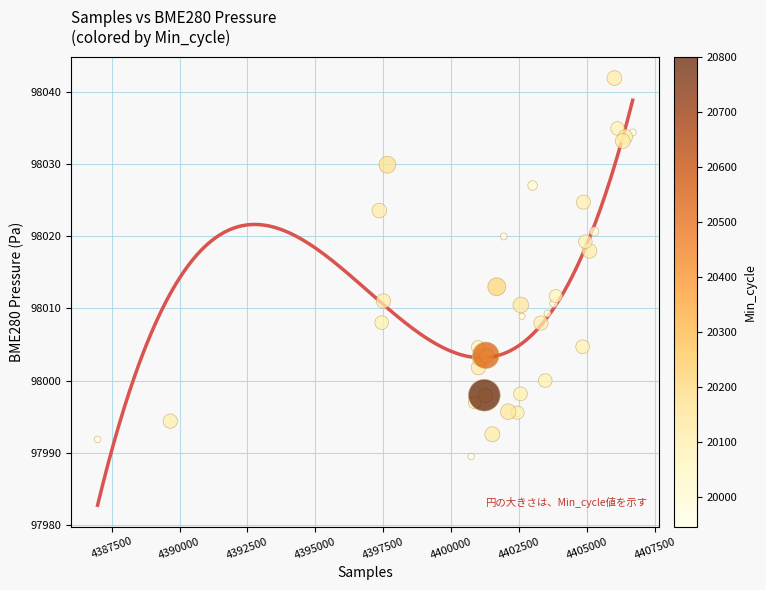

What Y value in the scatter plot is closest to 98015?

98013.0